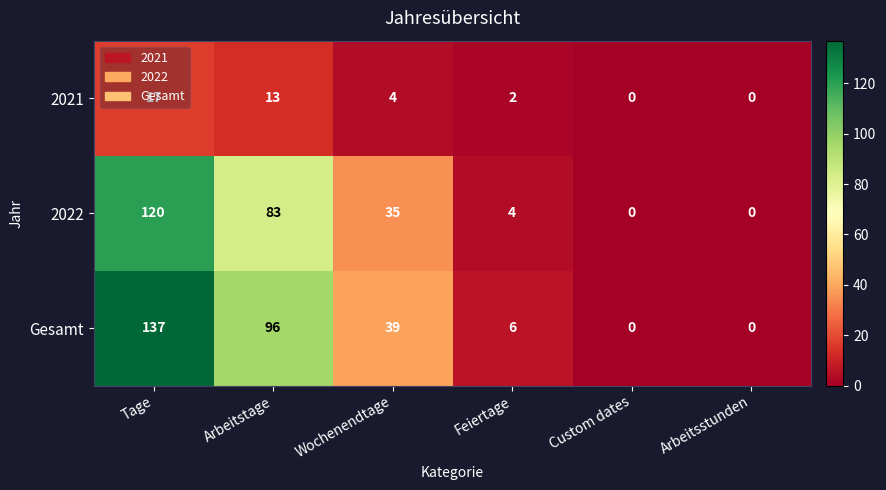

What is the average value of the 2022 series?

40